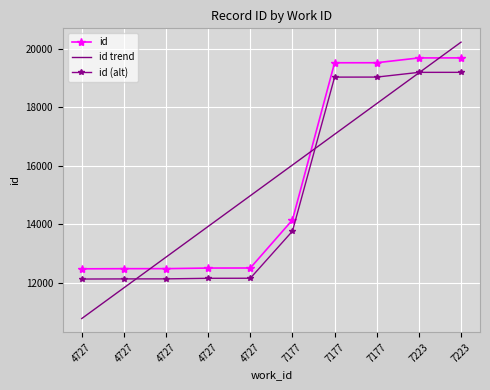

What is the minimum value shown in the chart?

10780.1